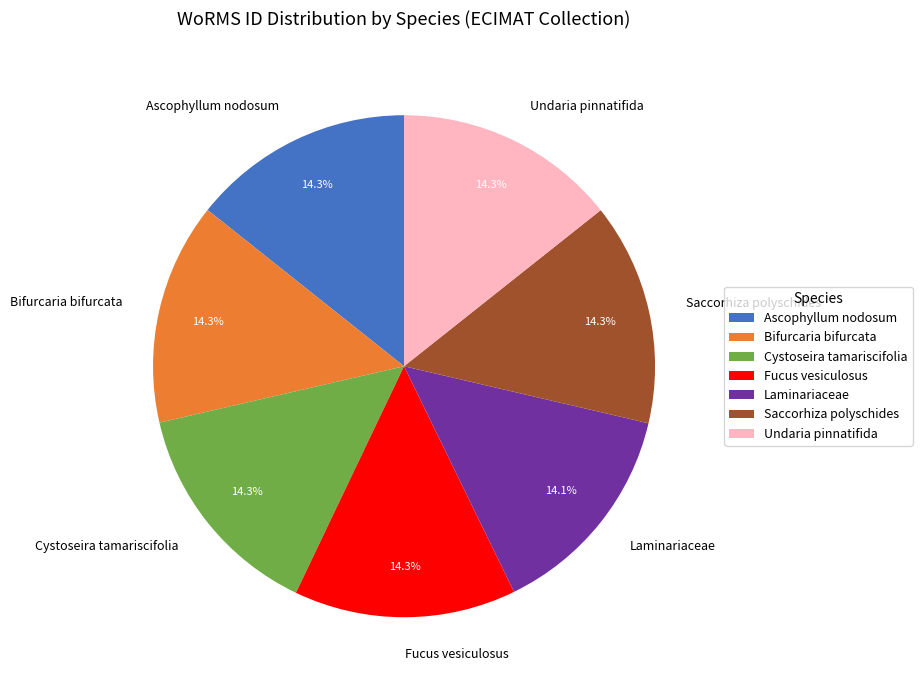

To the nearest percent, what percentage of the pie is Cystoseira tamariscifolia?

14%